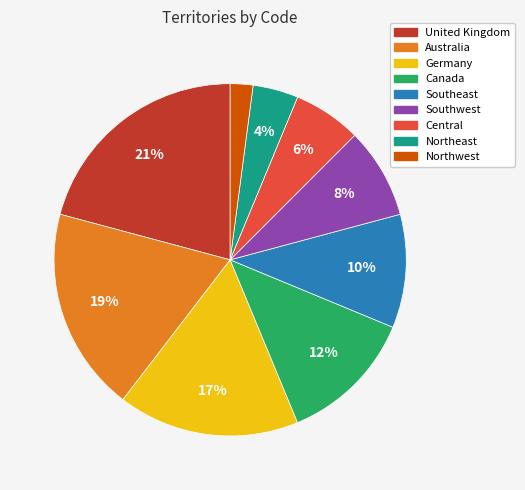

To the nearest percent, what is the difference between the largest and smallest slice percentages?

19%